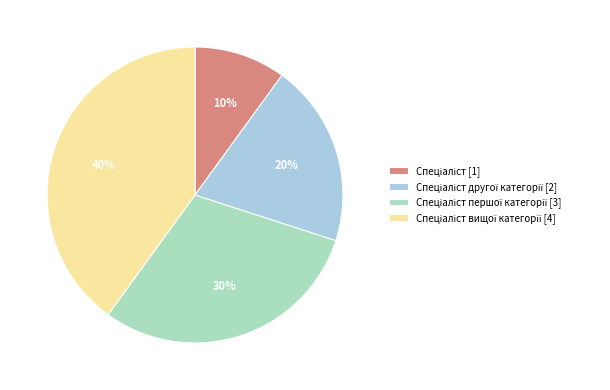

To the nearest percent, what is the difference between the largest and smallest slice percentages?

30%